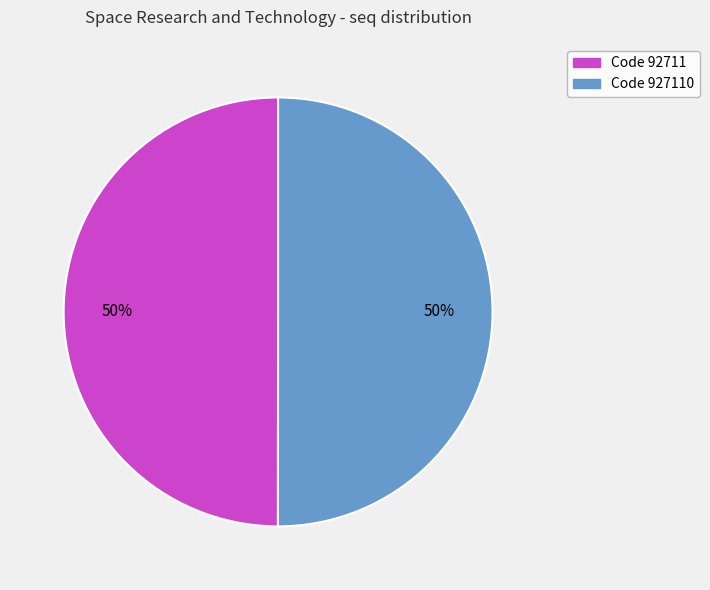

To the nearest percent, what is the average slice percentage?

50%